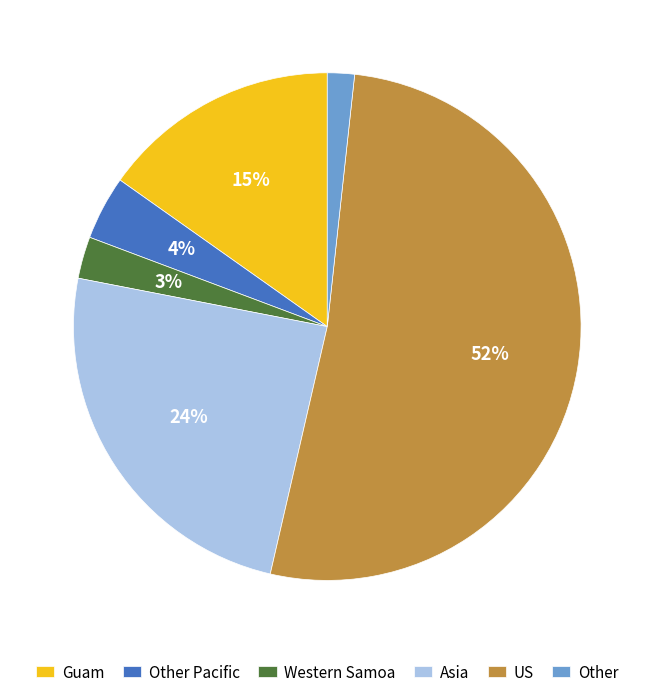

Is the sum of Western Samoa and Guam greater than half?

No